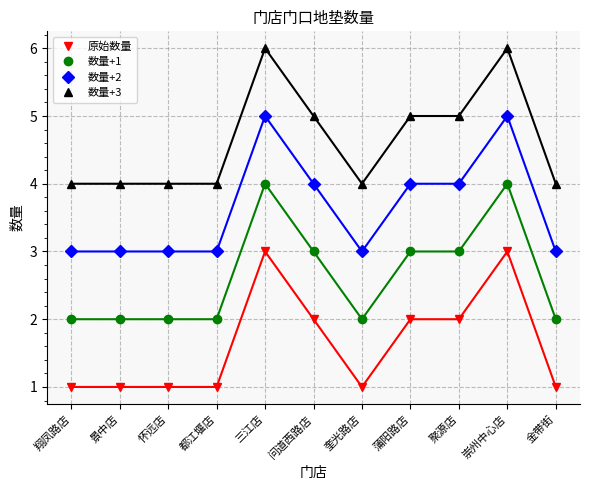

Between 崇州中心店 and 蒲阳路店, which is larger?

崇州中心店